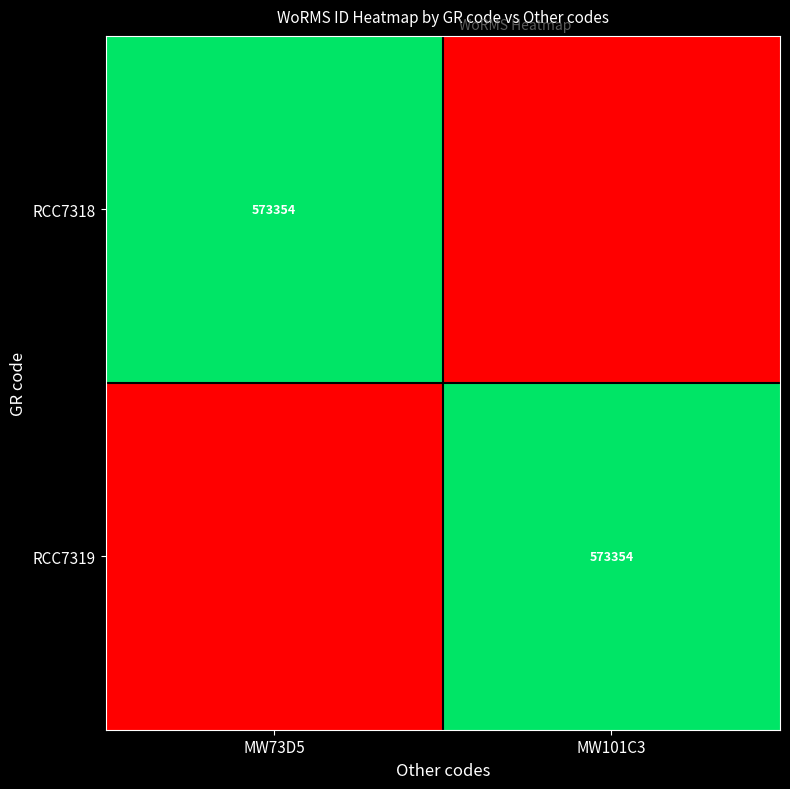

What is the total value across all series at MW73D5?

573354